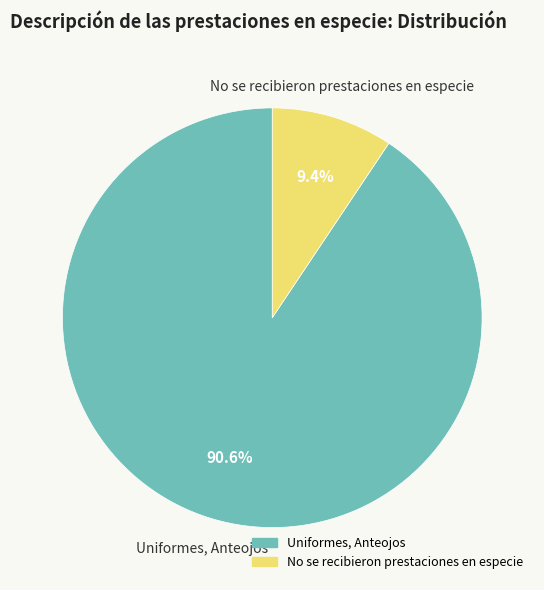

Which category has the smallest portion of the pie?

No se recibieron prestaciones en especie